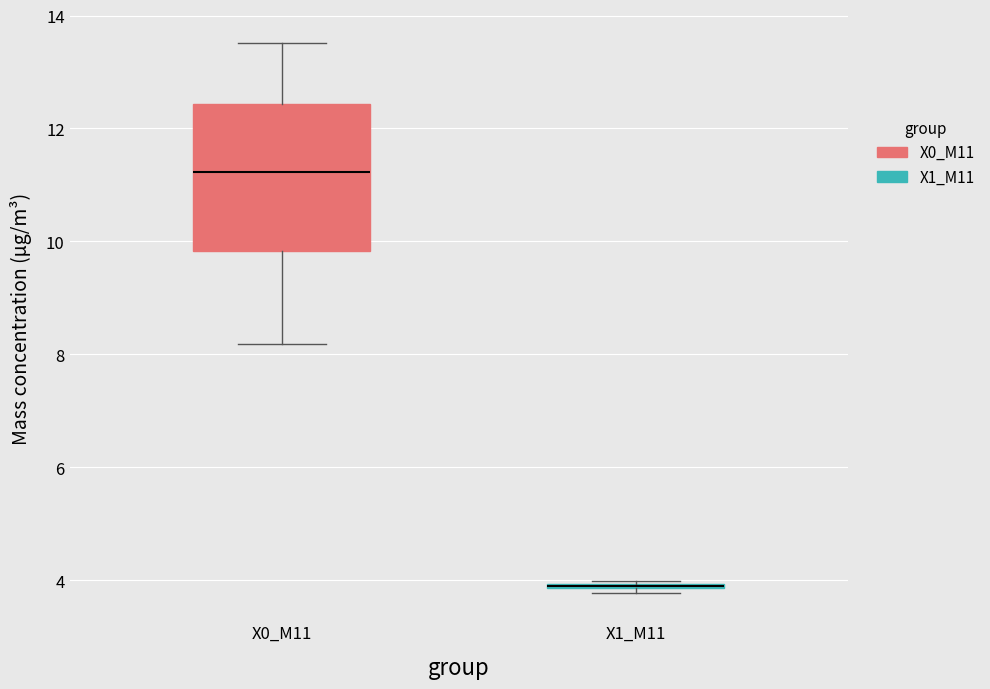

Where is the lower edge of the box for X0_M11 on the y-axis? The values are not printed on the chart, so give them approximately, as read against the axis.

9.8